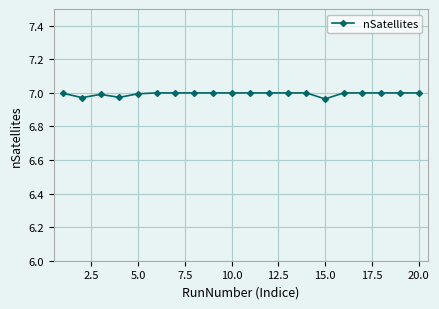

What is the sum of all values?

139.9